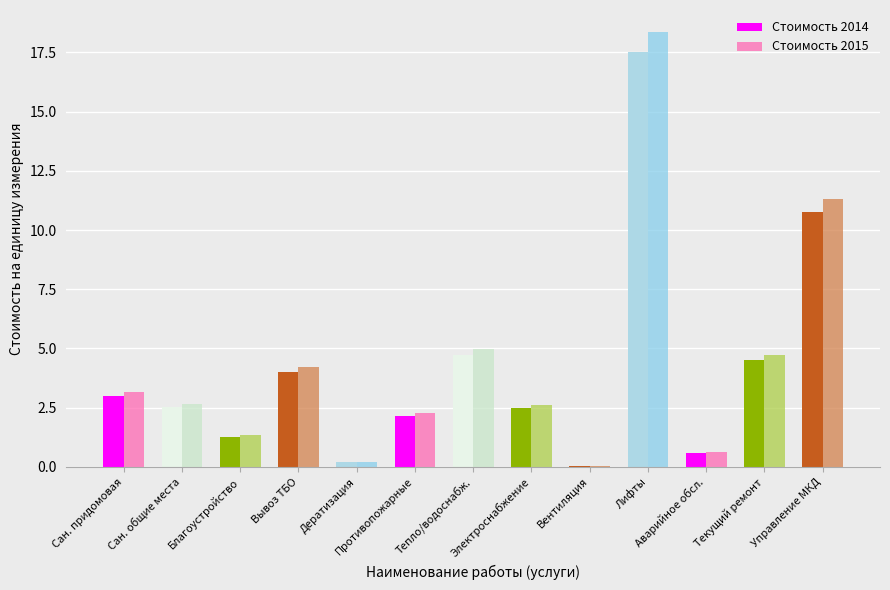

Does the chart contain stacked bars?

No